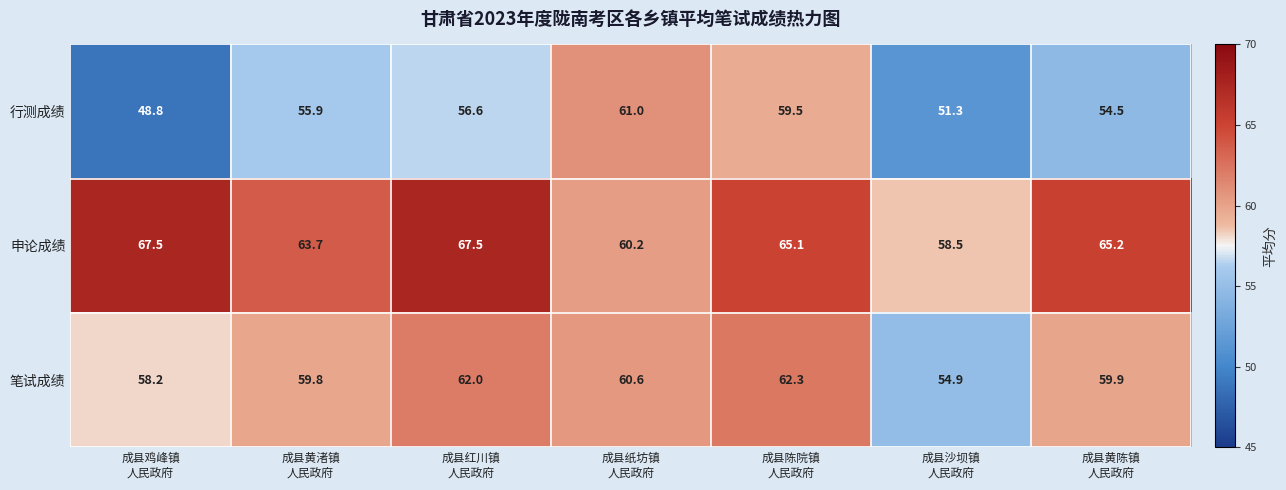

What is the sum of all 笔试成绩 values?

417.7